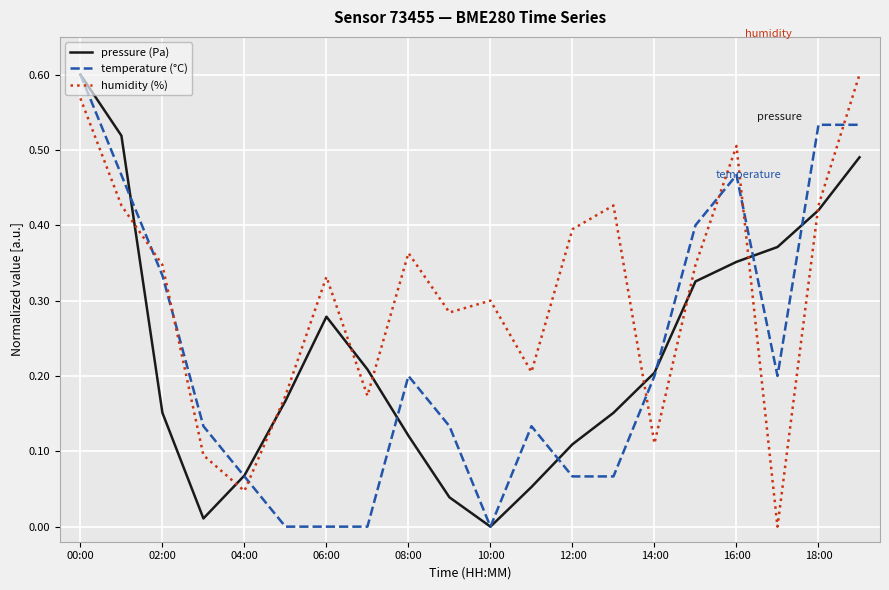

Which series has the largest total across all categories?

humidity (%)